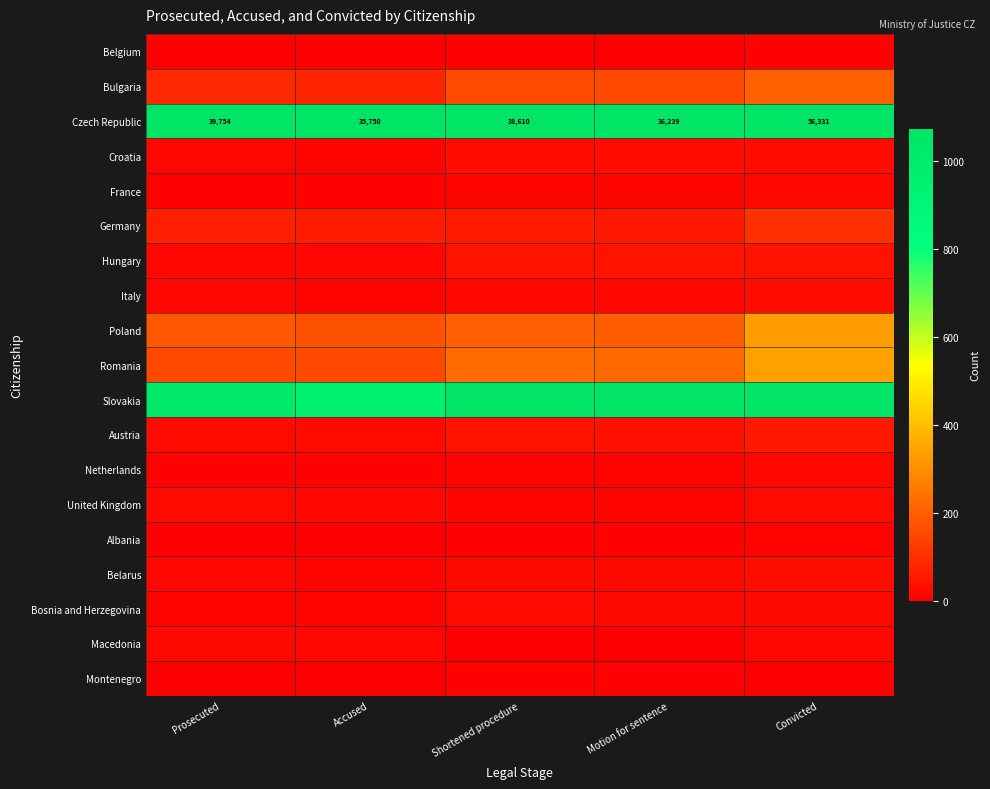

Where does the Czech Republic series first go above 38610?

Prosecuted